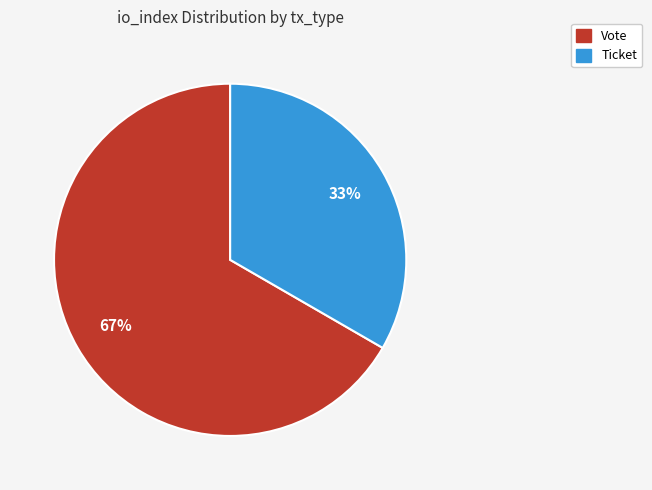

Which has a higher value, Vote or Ticket?

Vote